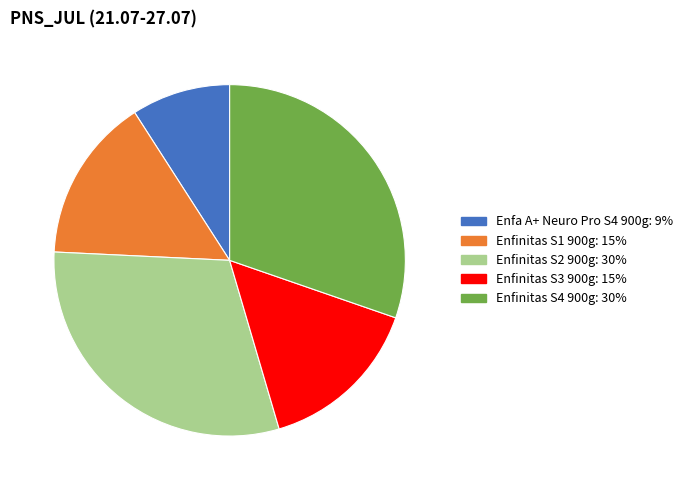

How many slices are in this pie chart?

5